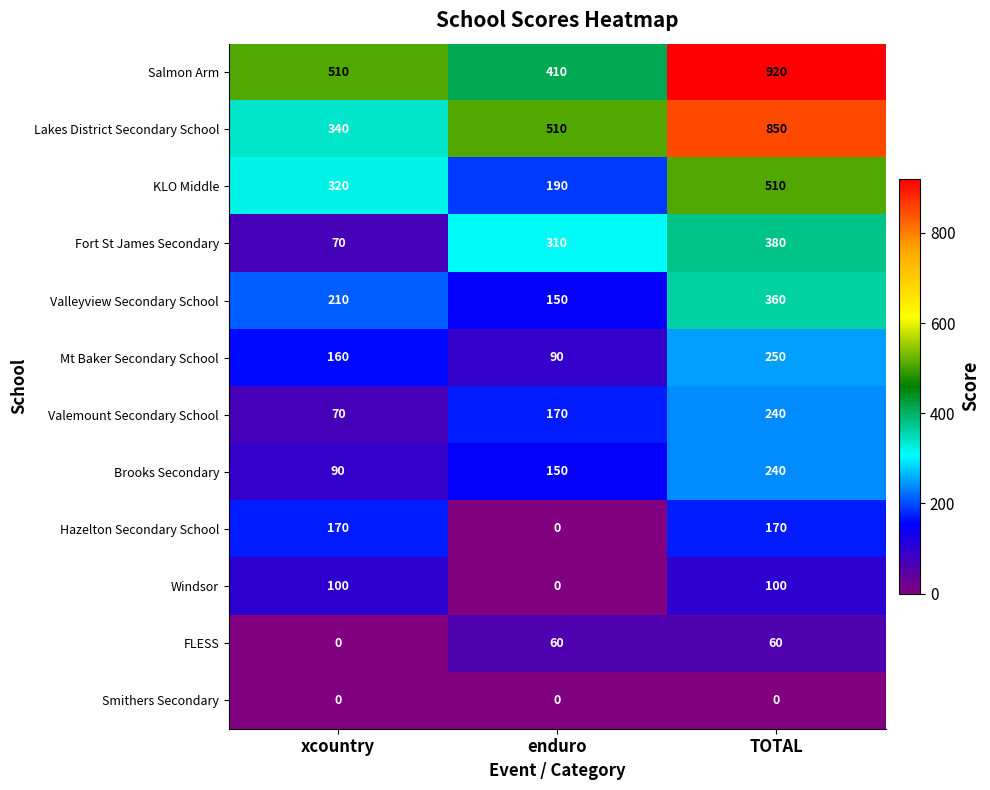

Count the number of data series in this chart.

12